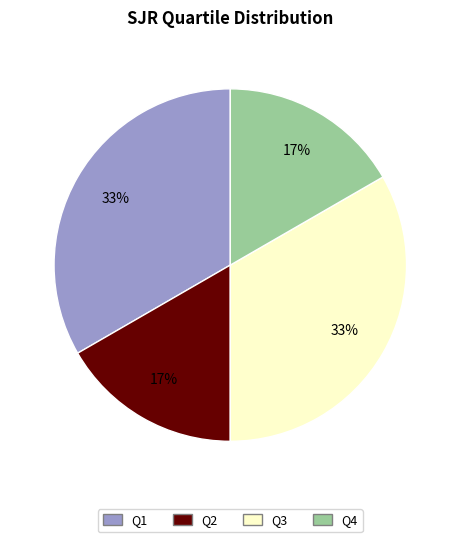

Does Q4 represent more than half of the total?

No